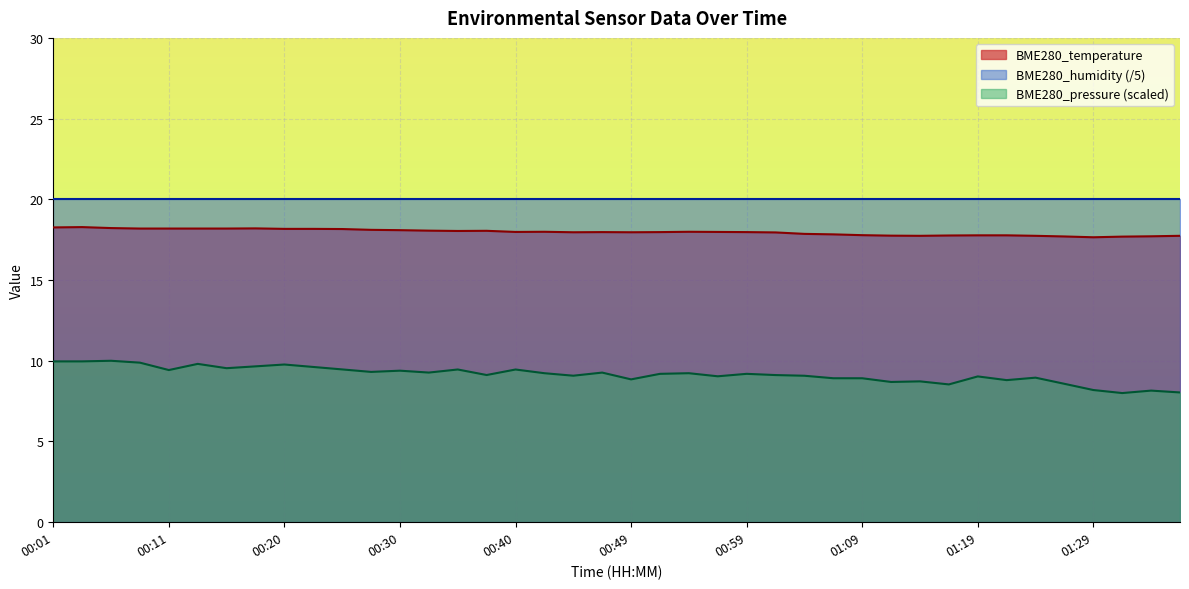

At which label does BME280_pressure first exceed 9?

00:01